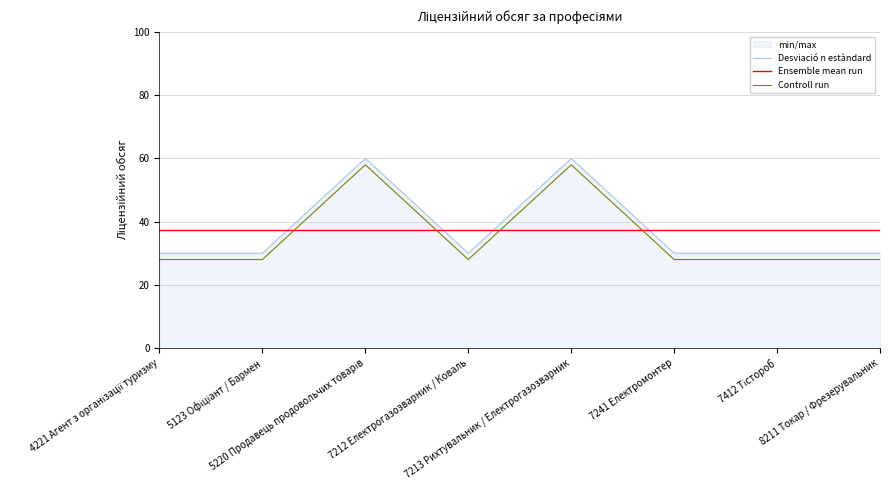

What is the difference between the highest and lowest values at 5123 Офіціант / Бармен?

9.5